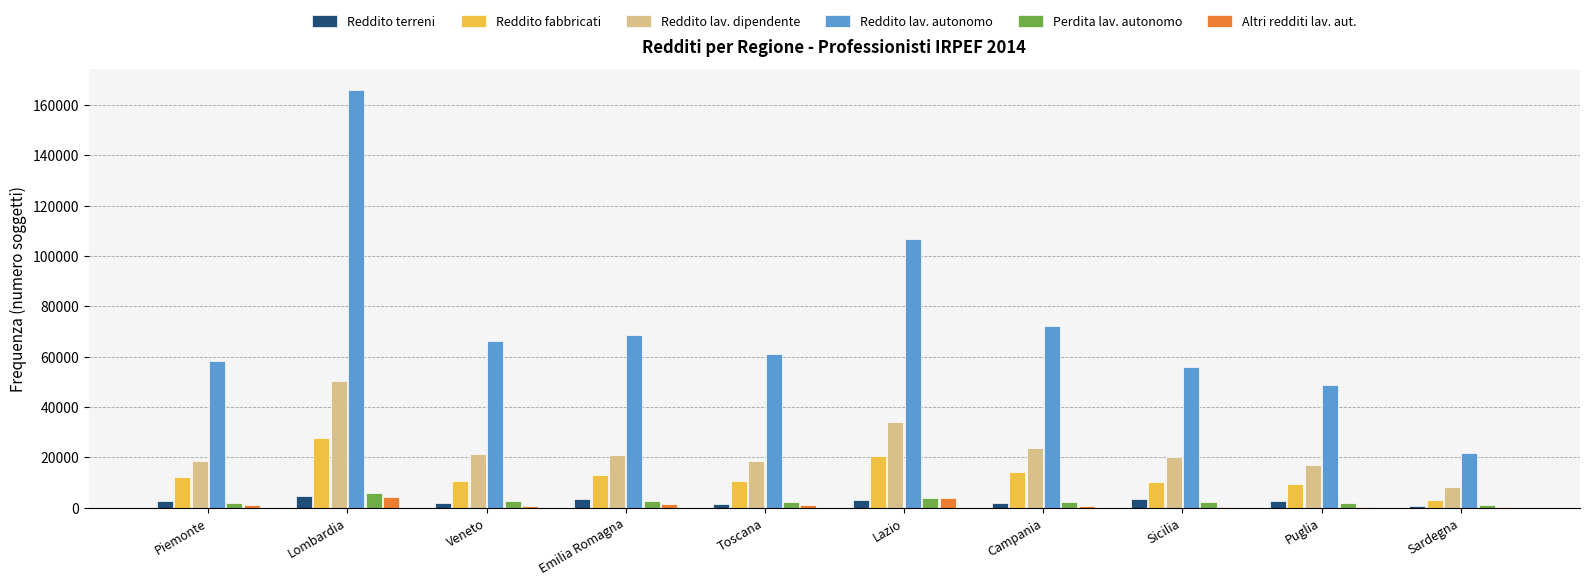

What is the maximum value shown in the chart?

166060